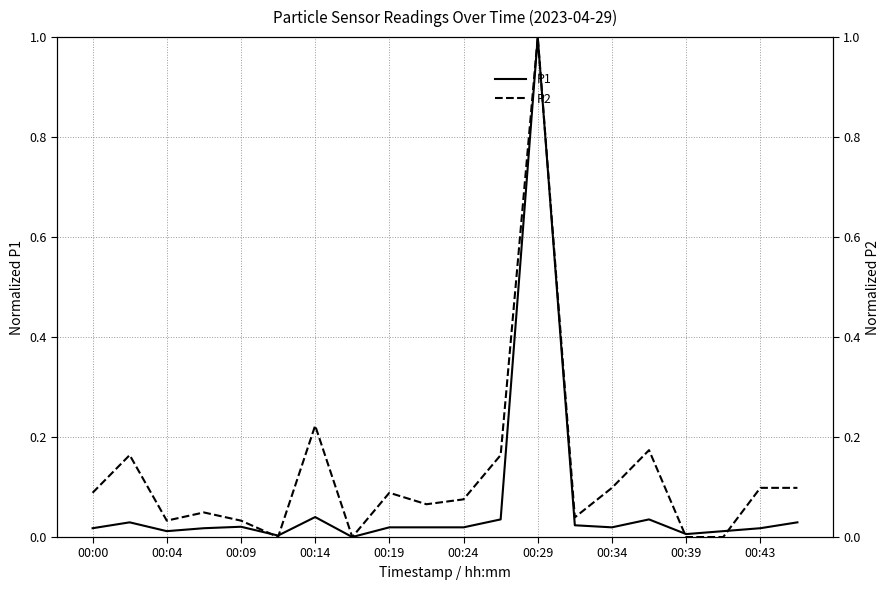

What are all the series names shown in the legend?

P1, P2